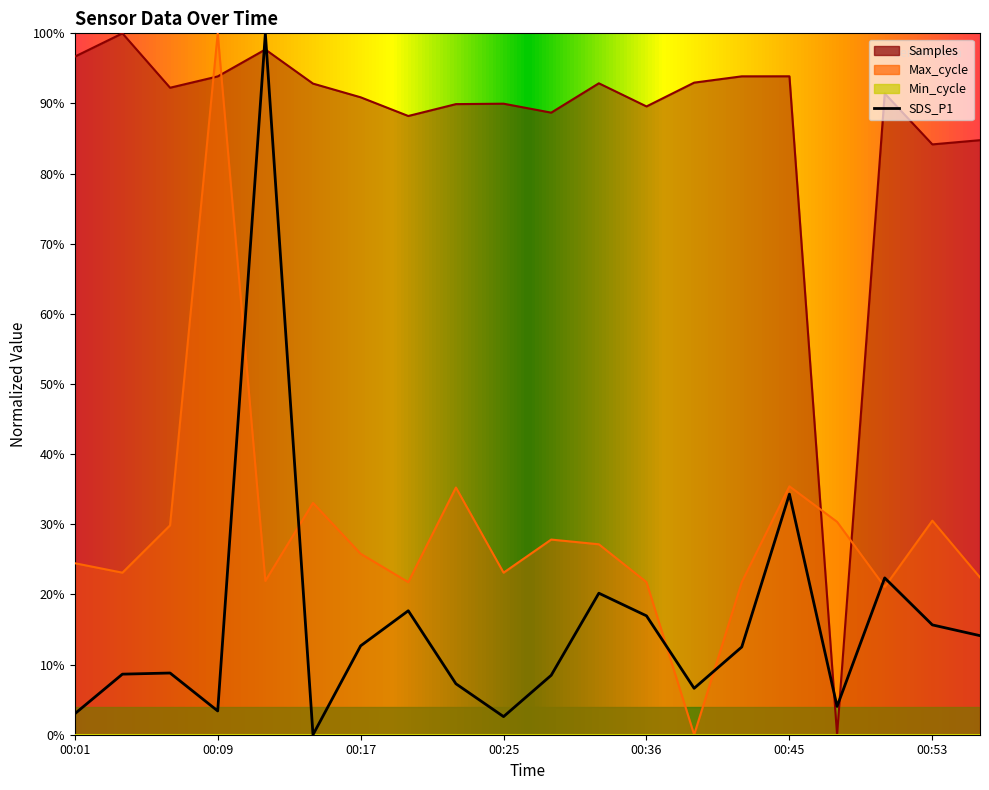

List the labels in order of Max_cycle value, smallest first.

00:39, 00:50, 00:20, 00:36, 00:42, 00:12, 00:55, 00:03, 00:25, 00:01, 00:17, 00:31, 00:28, 00:06, 00:47, 00:53, 00:14, 00:23, 00:45, 00:09